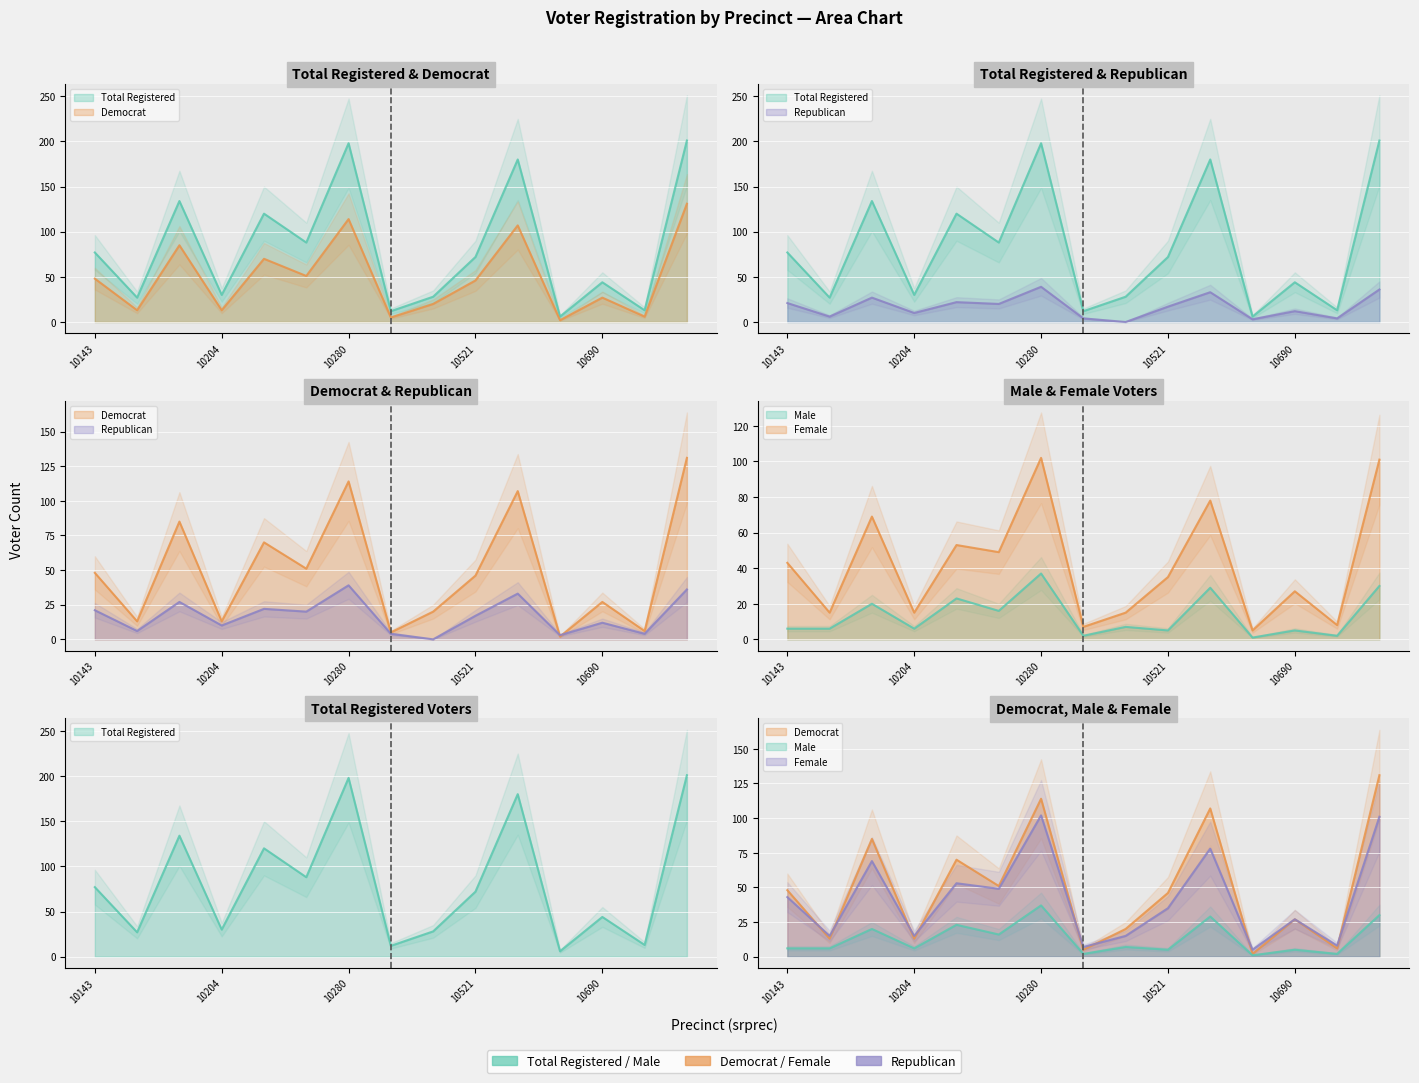

Where is totreg_r nearest to the value 103?

10232